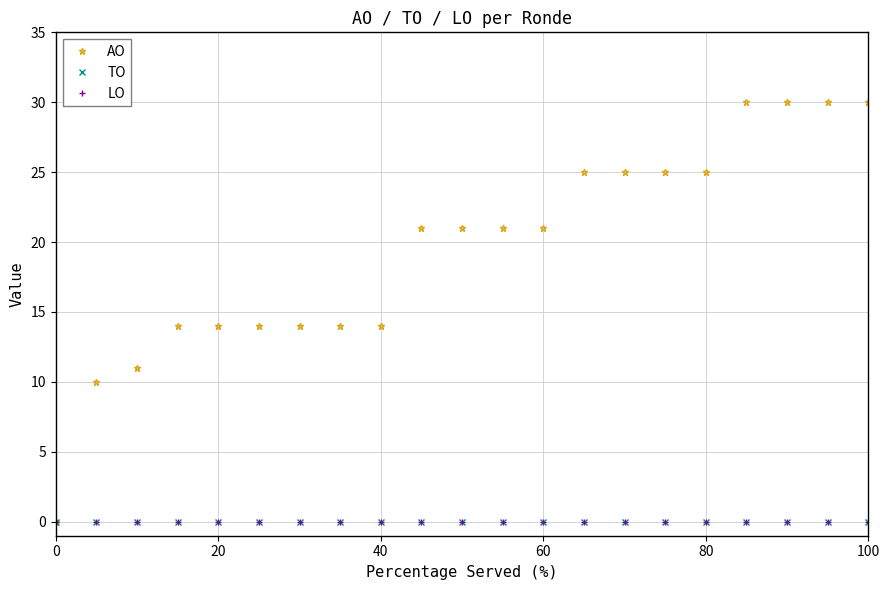

True or false: AO and LO intersect in this chart.

False